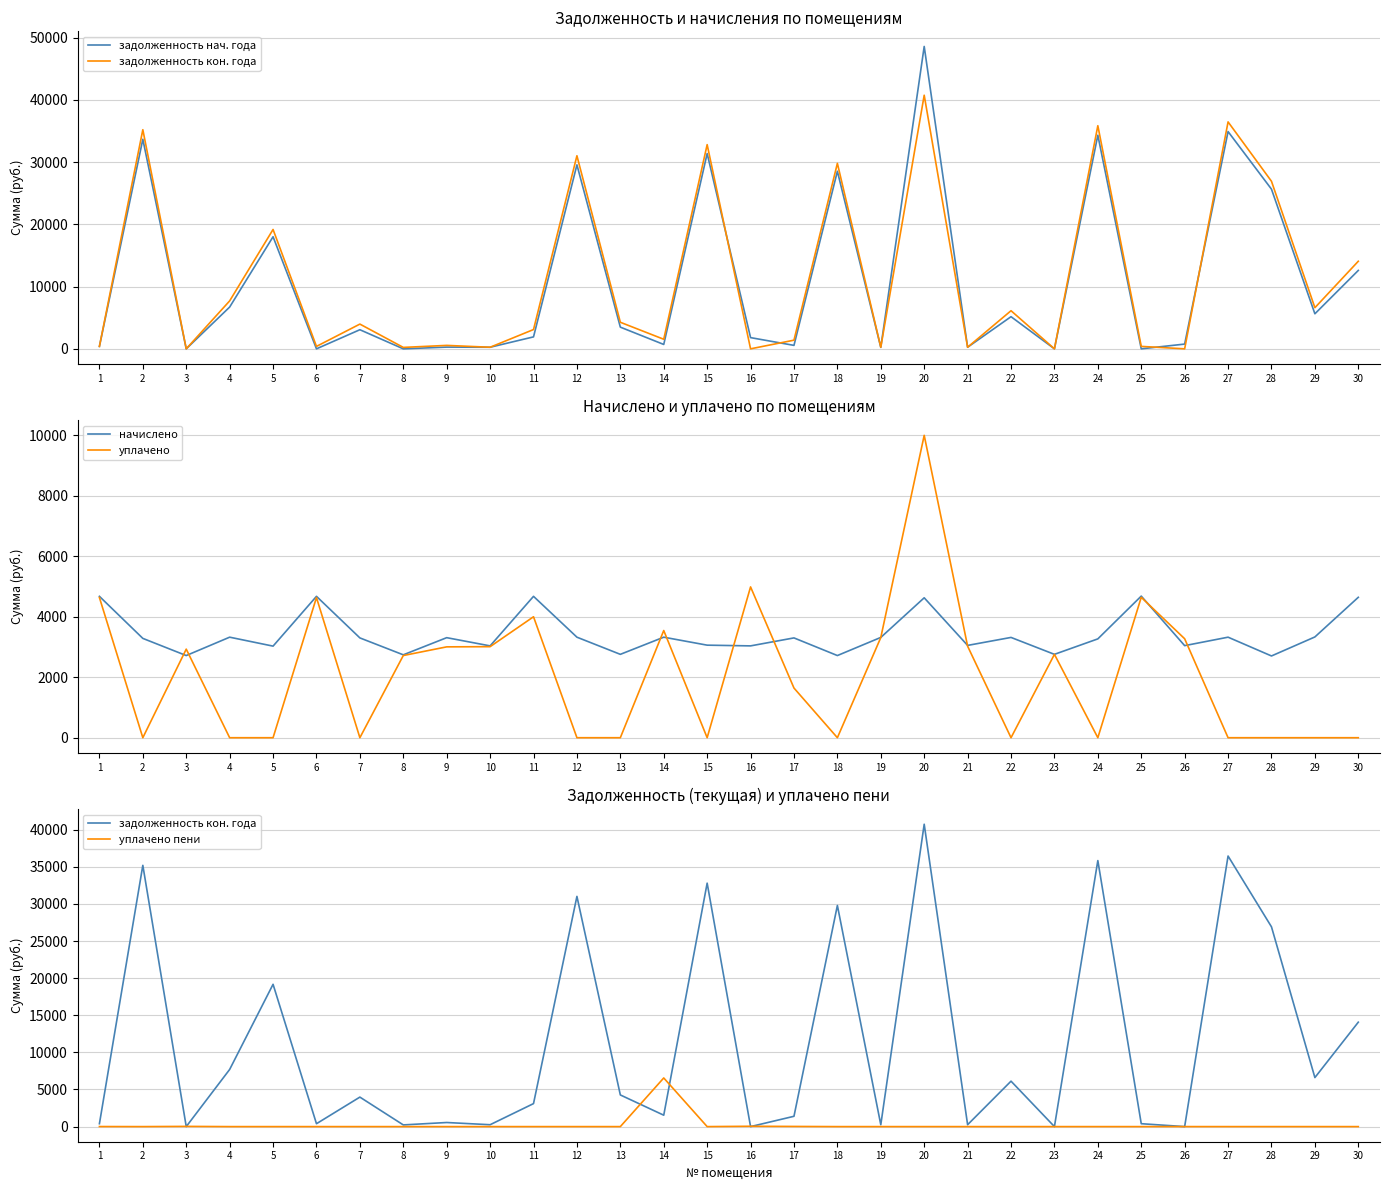

How many distinct data groups are displayed?

5